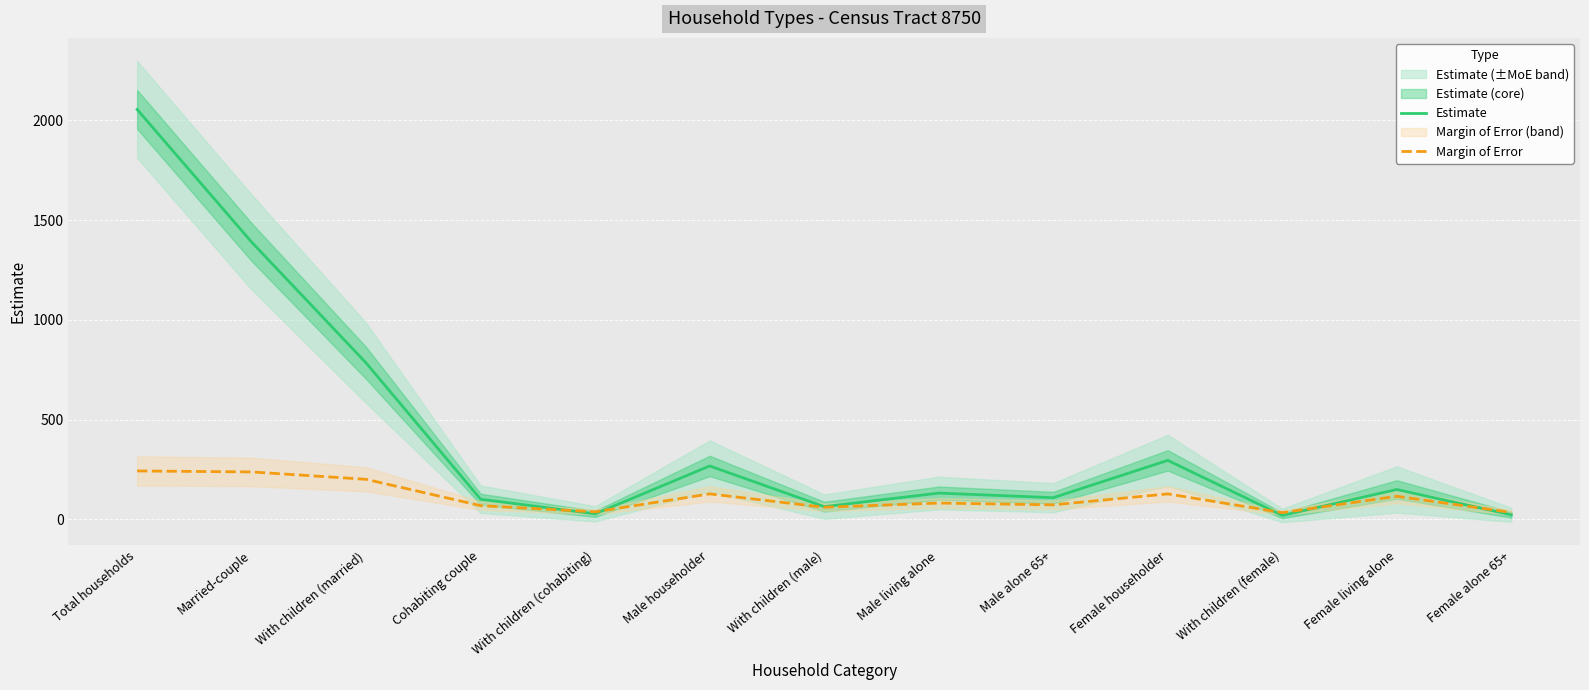

At which category does Margin of Error reach its first local peak?

Male householder